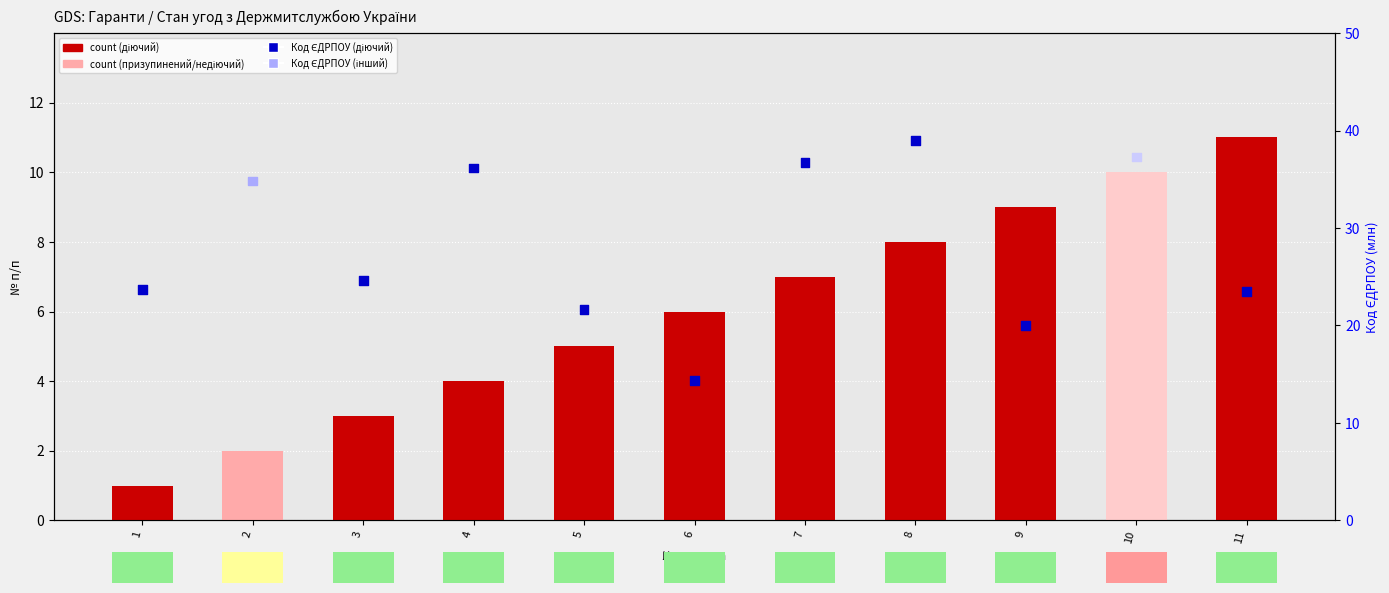

Which series has the largest Y range (max minus min)?

код ЄДРПОУ (млн)